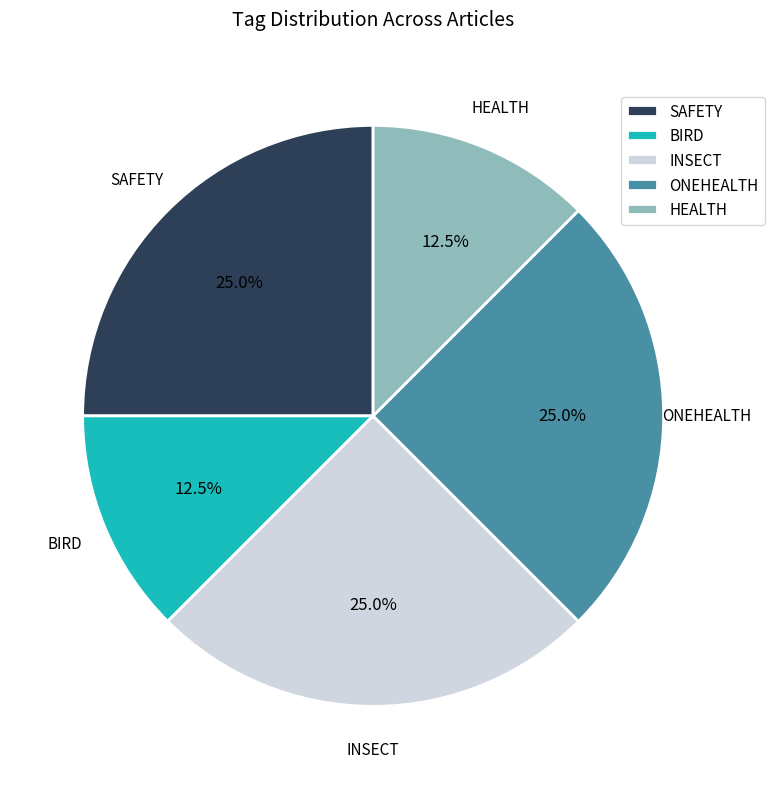

To the nearest percent, what is the average slice percentage?

20%